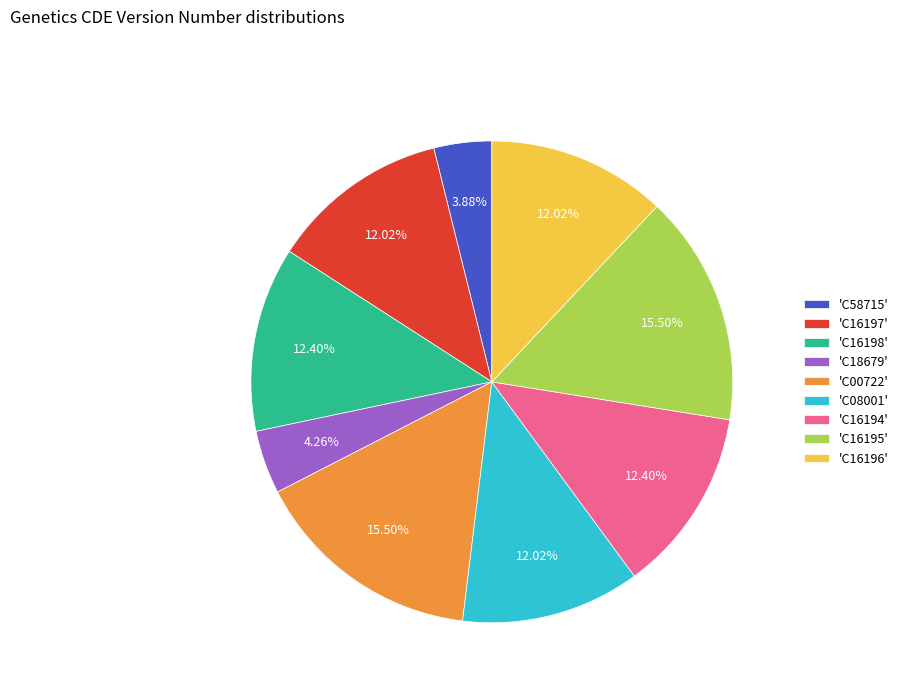

Does any single category account for the majority?

No